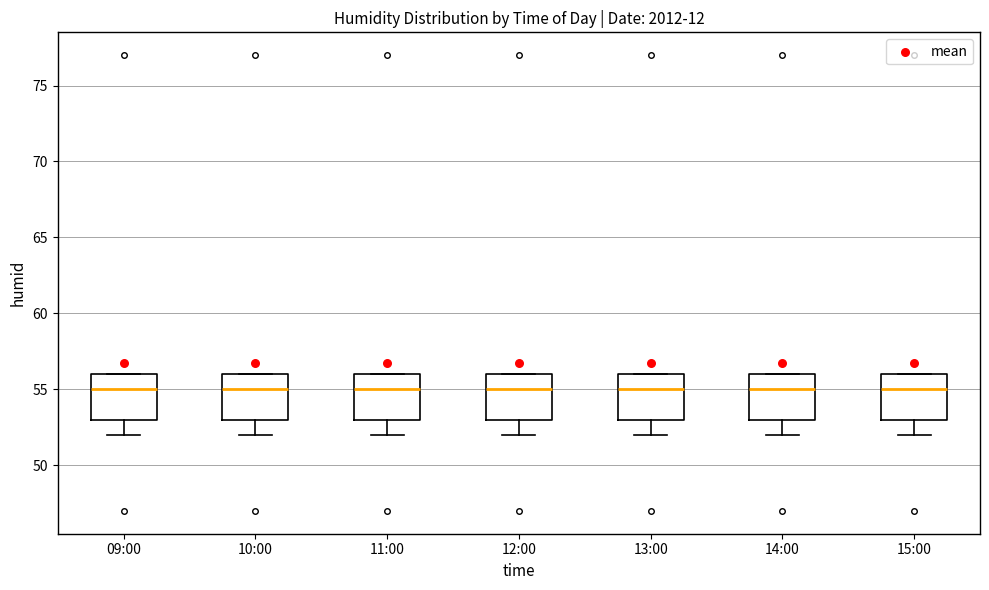

Reading left to right, transcribe this box plot: for each box, give where its median line is, the range the box spans, and where its two whiskers end, as read against the y-axis. The values are not printed on the chart, so give them approximately, as read against the axis.

09:00: median 55, box 53 to 56, whiskers 52 to 56
10:00: median 55, box 53 to 56, whiskers 52 to 56
11:00: median 55, box 53 to 56, whiskers 52 to 56
12:00: median 55, box 53 to 56, whiskers 52 to 56
13:00: median 55, box 53 to 56, whiskers 52 to 56
14:00: median 55, box 53 to 56, whiskers 52 to 56
15:00: median 55, box 53 to 56, whiskers 52 to 56